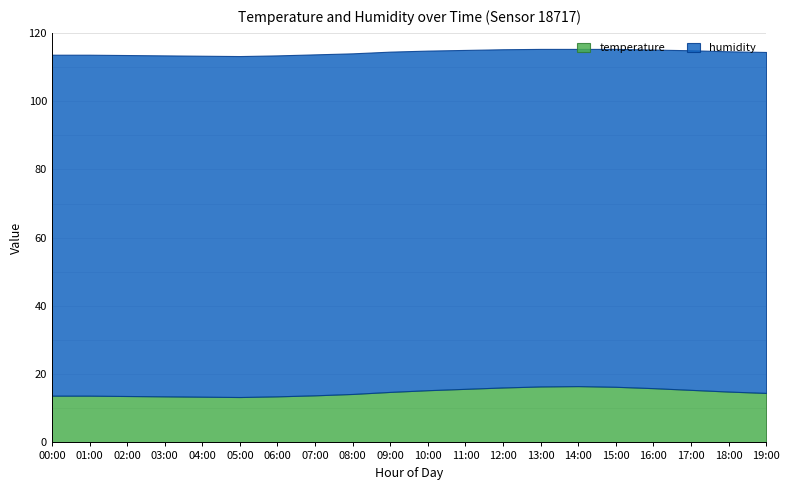

Reading right to left, what are all the values shown in this chart?

temperature: 14.5	14.9	15.4	15.9	16.3	16.5	16.4	16.1	15.7	15.3	14.8	14.2	13.8	13.5	13.3	13.4	13.5	13.6	13.7	13.7
humidity: 99.9	99.7	99.5	99.2	99.0	98.8	98.9	99.1	99.3	99.5	99.7	99.8	99.9	99.9	99.9	99.9	99.9	99.9	99.9	99.9